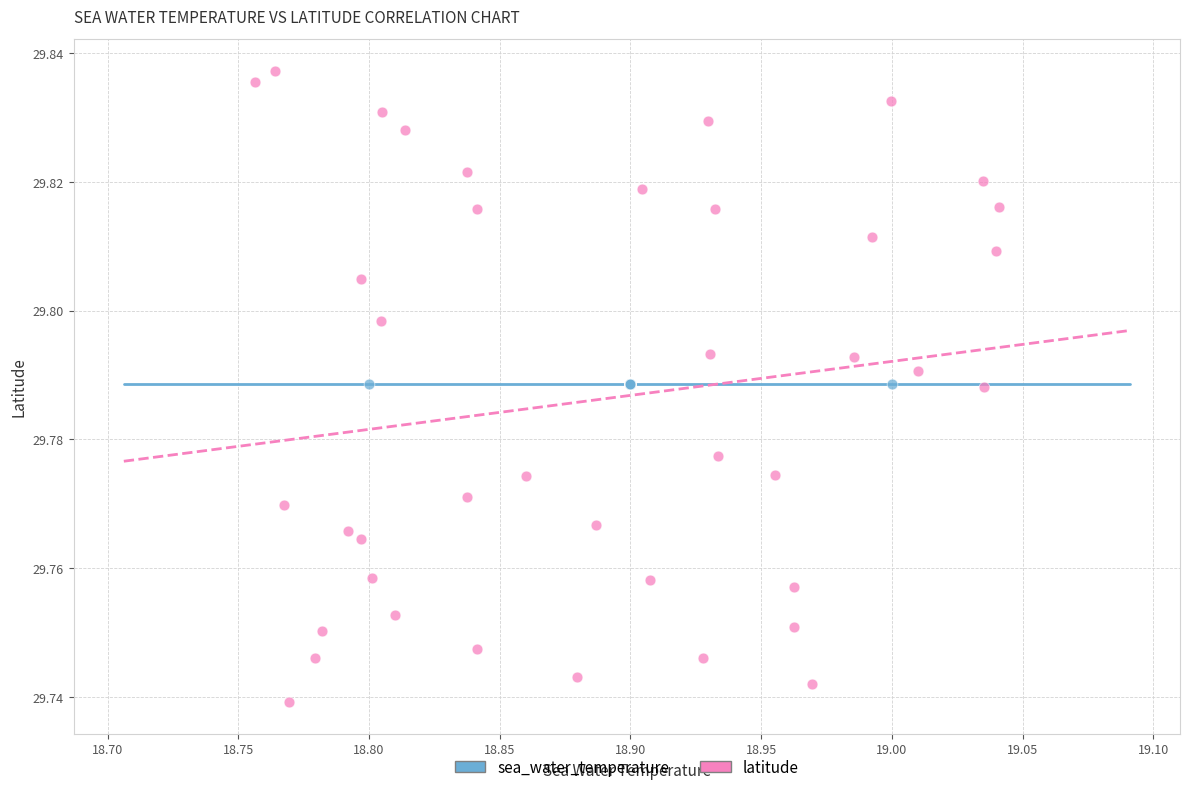

Which series reaches the minimum Y coordinate?

latitude